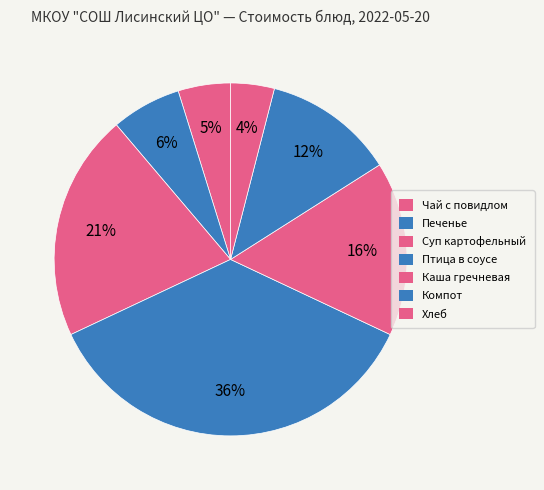

Count the number of slices in the pie.

7